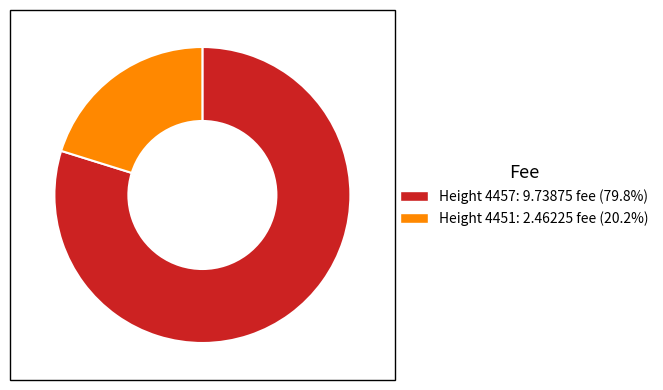

Is the sum of Height 4451: 2.46225 fee (20.2%) and Height 4457: 9.73875 fee (79.8%) greater than half?

Yes